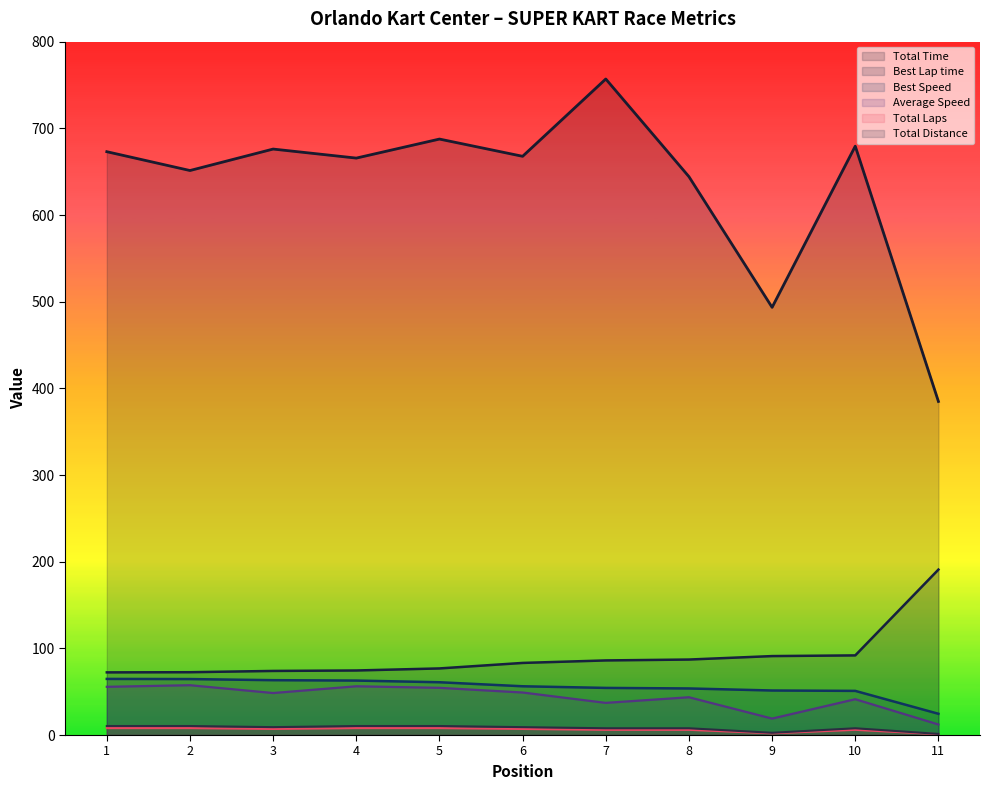

Where does the Total Laps series first go above 7?

1